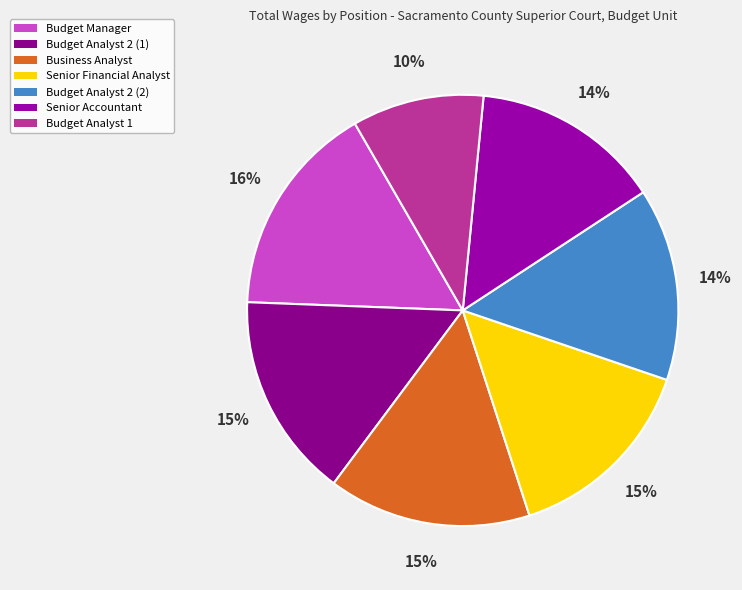

Rank the categories by value from highest to lowest.

Budget Manager, Budget Analyst 2 (1), Business Analyst, Senior Financial Analyst, Budget Analyst 2 (2), Senior Accountant, Budget Analyst 1